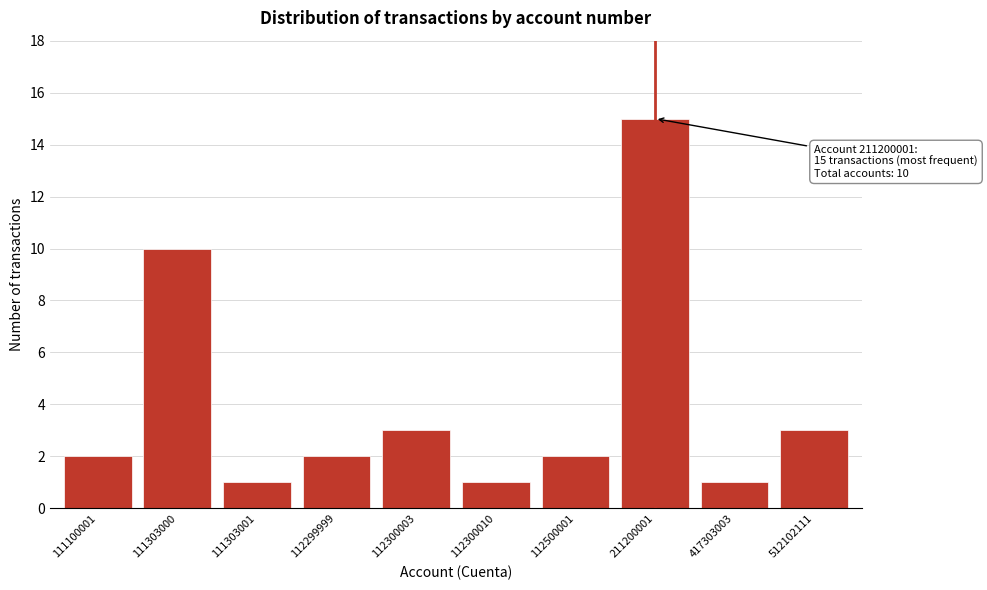

Reading left to right, list all the values displayed in this chart.

111100001=2	111303000=10	111303001=1	112299999=2	112300003=3	112300010=1	112500001=2	211200001=15	417303003=1	512102111=3